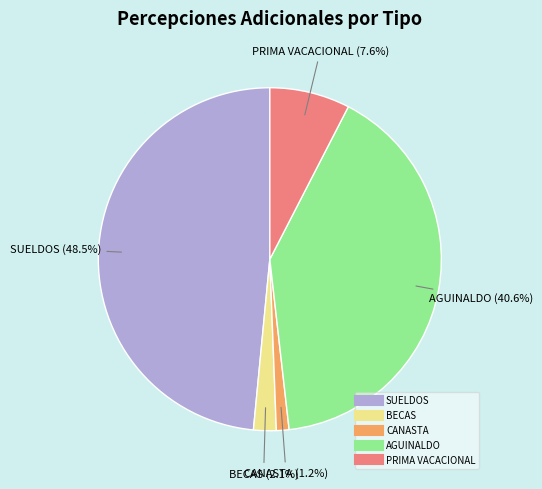

Is it true that PRIMA VACACIONAL is 1% of the pie?

False